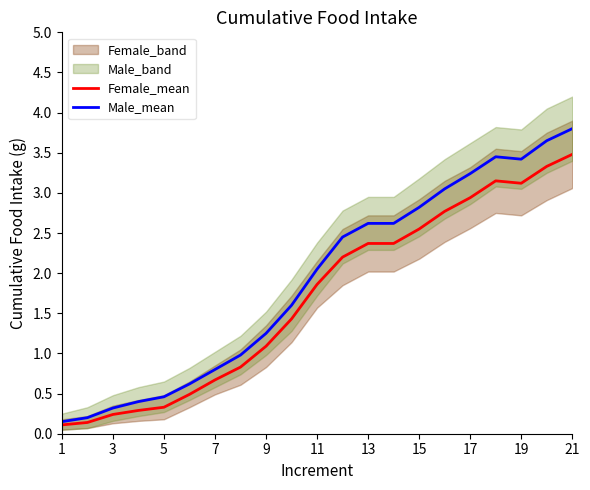

How many values in the Male_mean series exceed 2?

11